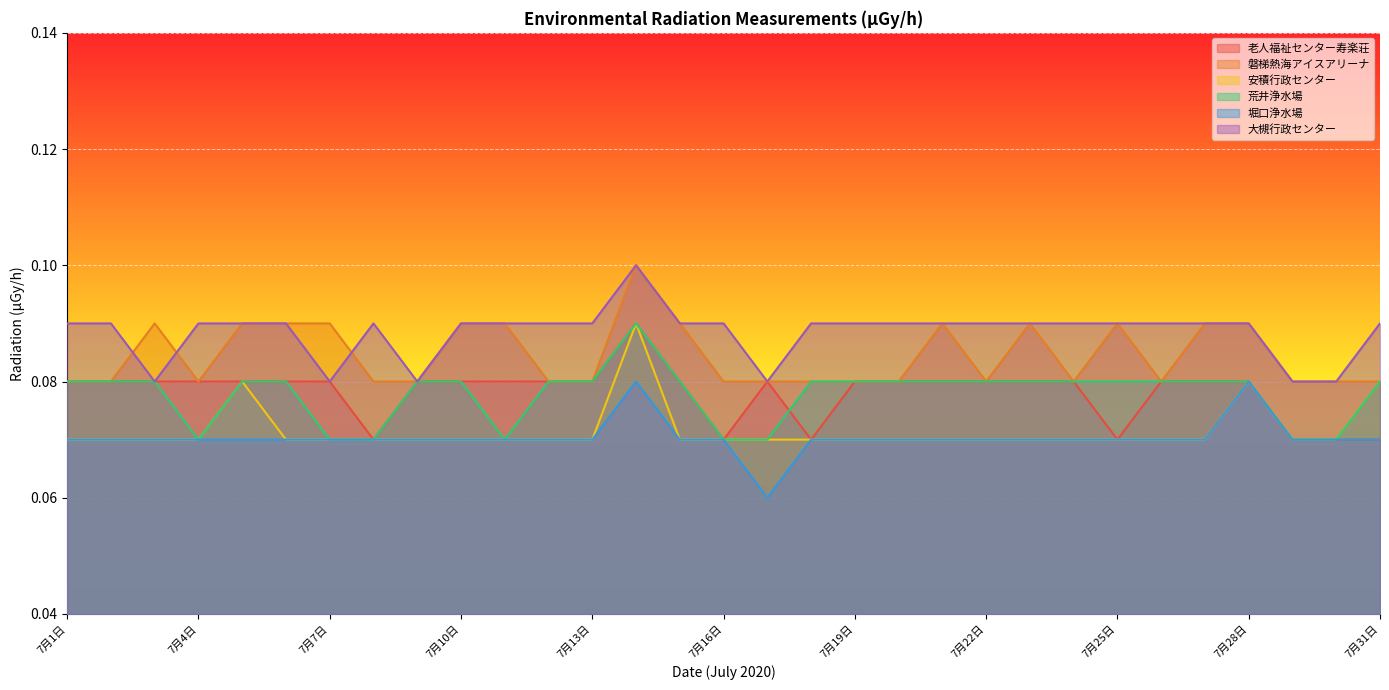

At which category does 堀口浄水場 reach its first local valley?

7月17日